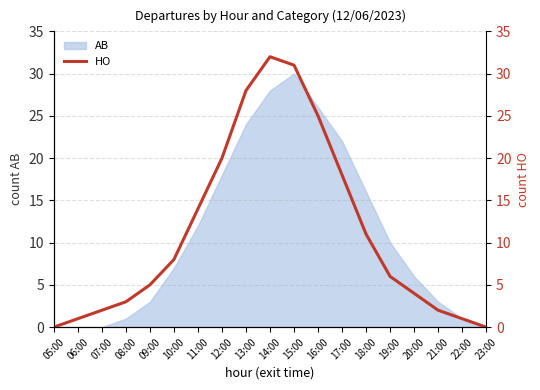

What is the difference between the maximum and minimum values?

32